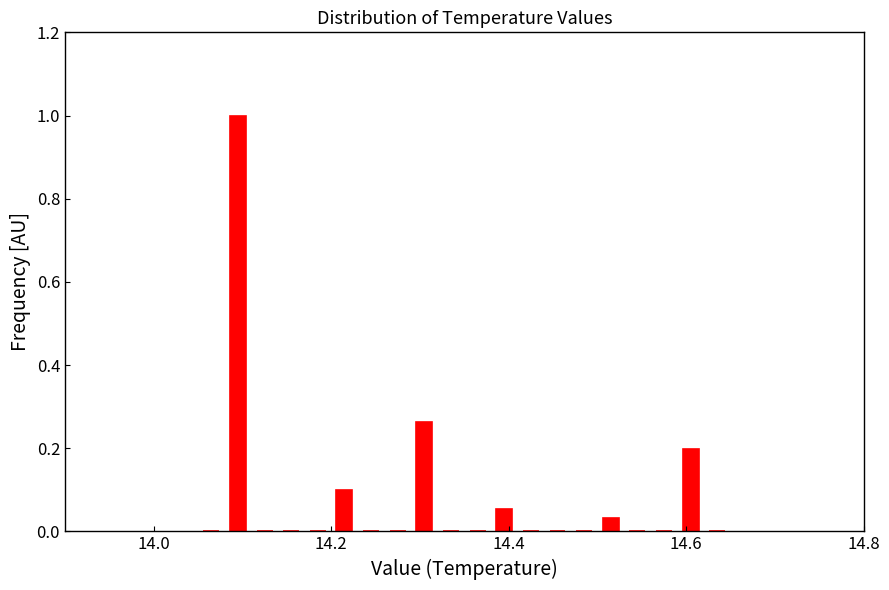

Read against the x-axis, roughly where is the centre of the tallest bar?

14.10